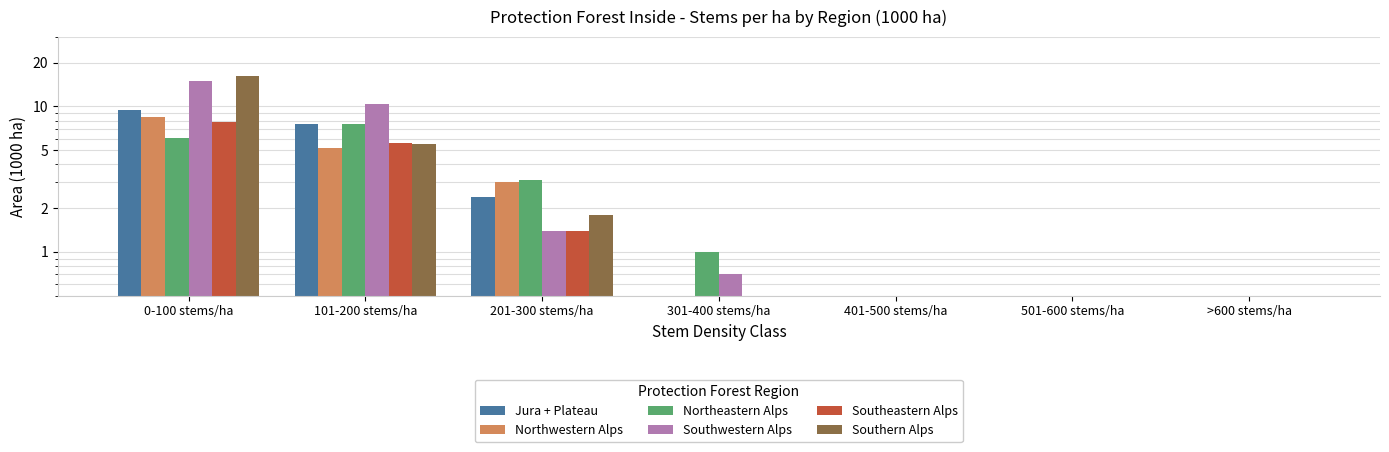

True or false: Northwestern Alps has a value of -4.6 at 501-600 stems/ha.

False